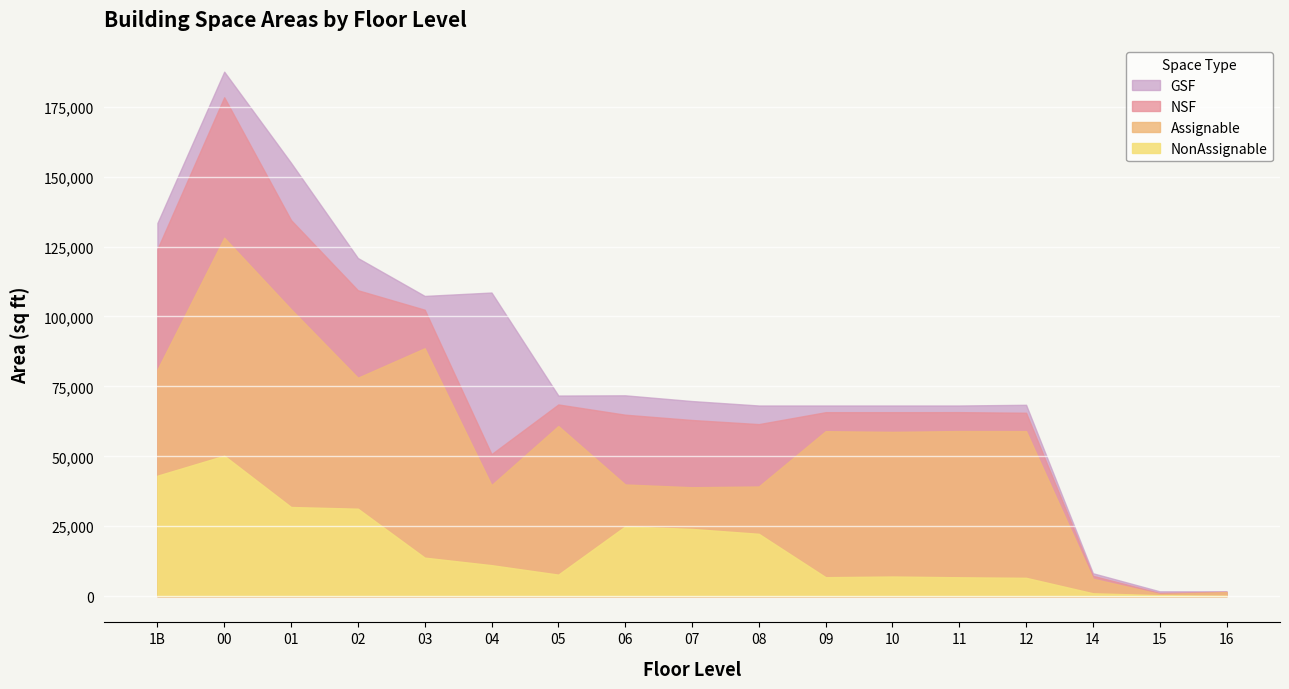

What is the label of the 3rd point from the left?

01